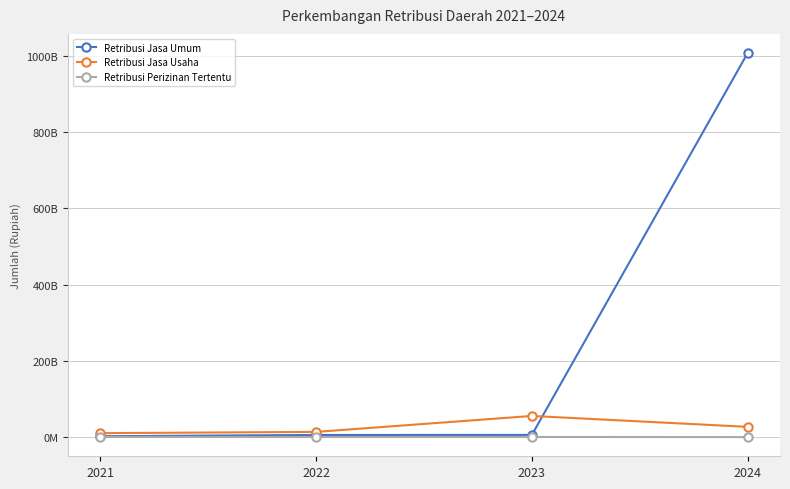

True or false: Retribusi Perizinan Tertentu and Retribusi Jasa Usaha intersect in this chart.

False